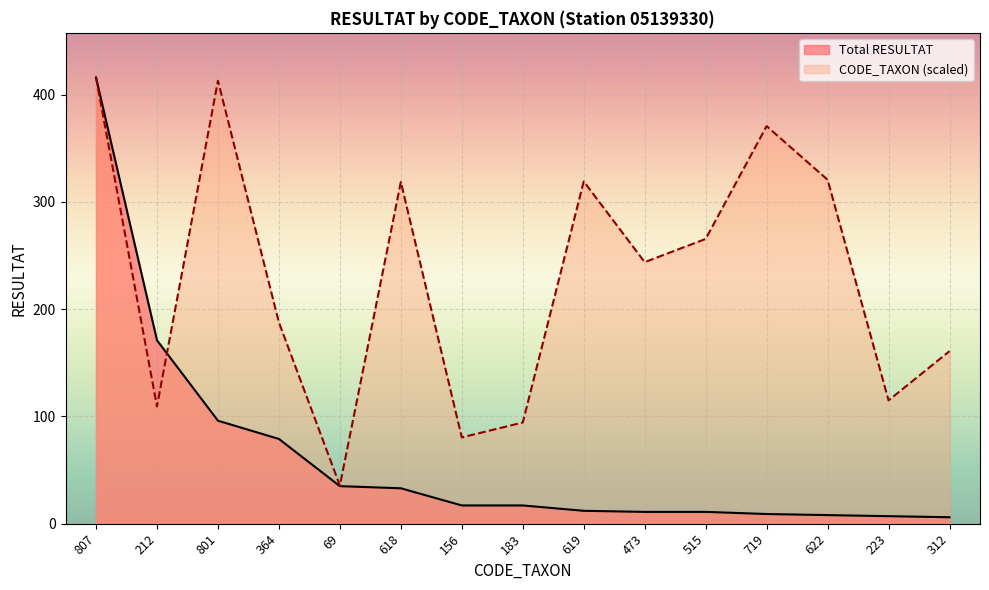

What are all the series names shown in the legend?

Total RESULTAT, CODE_TAXON (scaled)